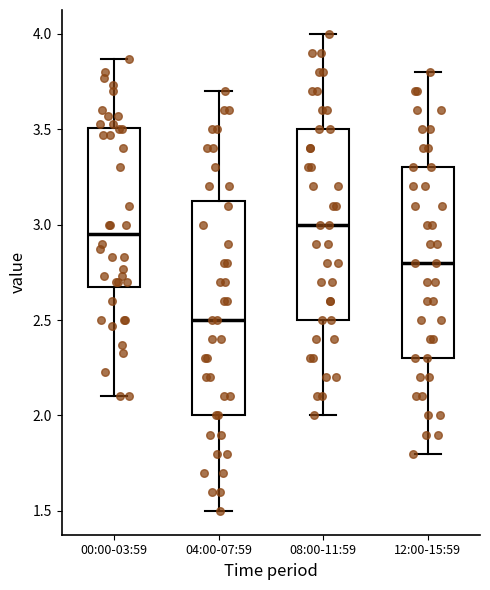

Where is the lower edge of the box for 12:00-15:59 on the y-axis? The values are not printed on the chart, so give them approximately, as read against the axis.

2.30